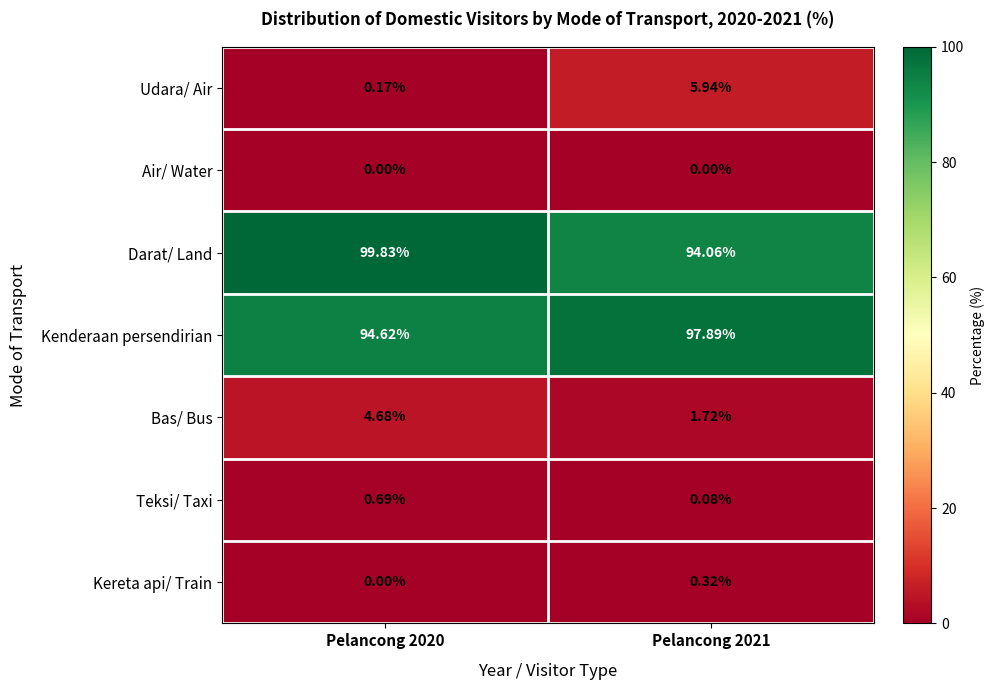

Which series has the largest total across all categories?

Darat/ Land